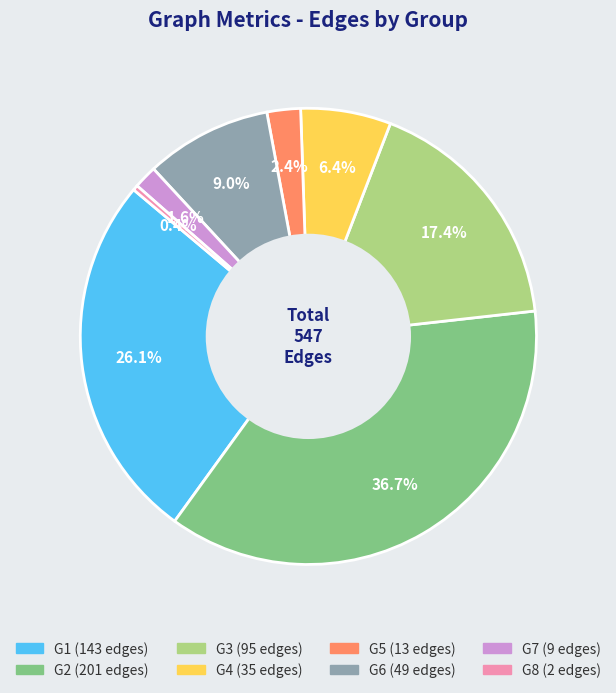

Does any single category account for the majority?

No